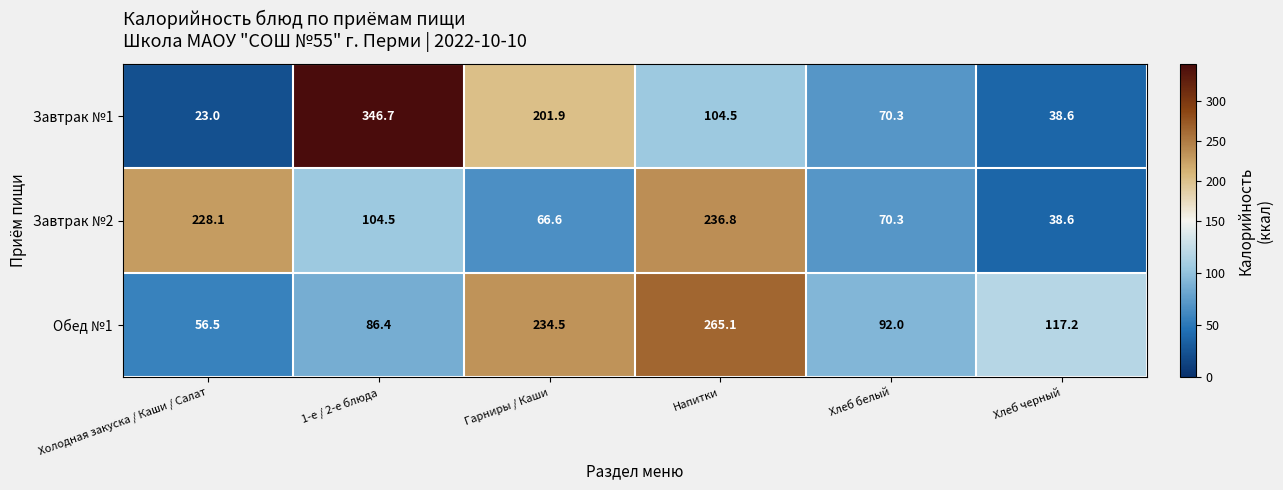

Rank the series by their average value, from highest to lowest.

Обед №1, Завтрак №1, Завтрак №2